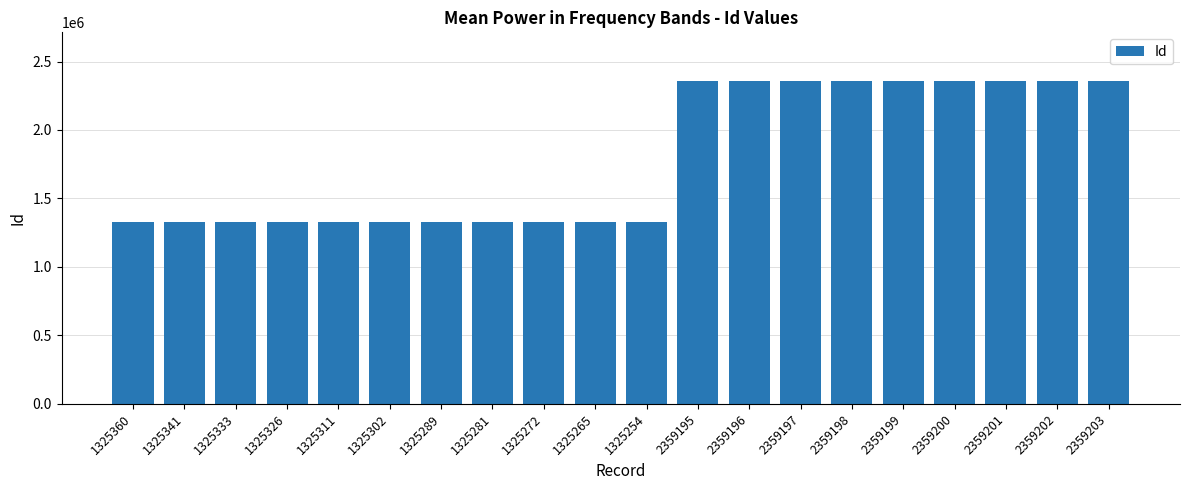

The chart shows a value of 2158020 at 1325289. True or false?

False